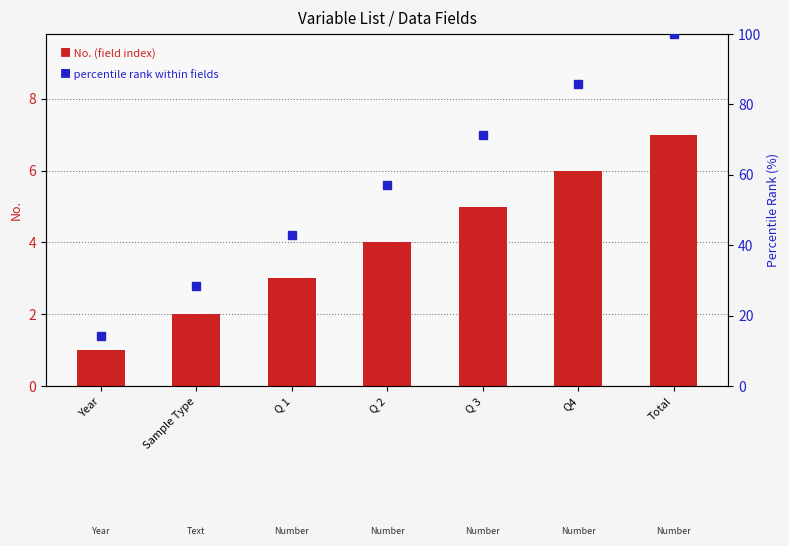

How many data points in No. (field index) are less than 4?

3